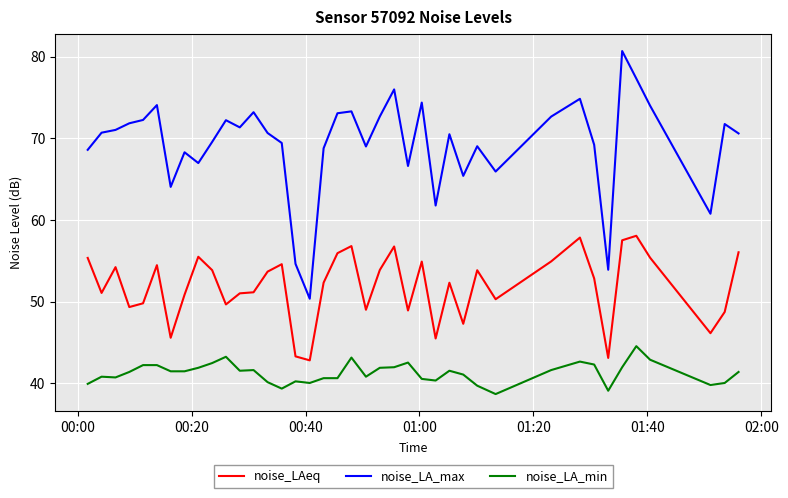

Which series has the largest range (max minus min)?

noise_LA_max